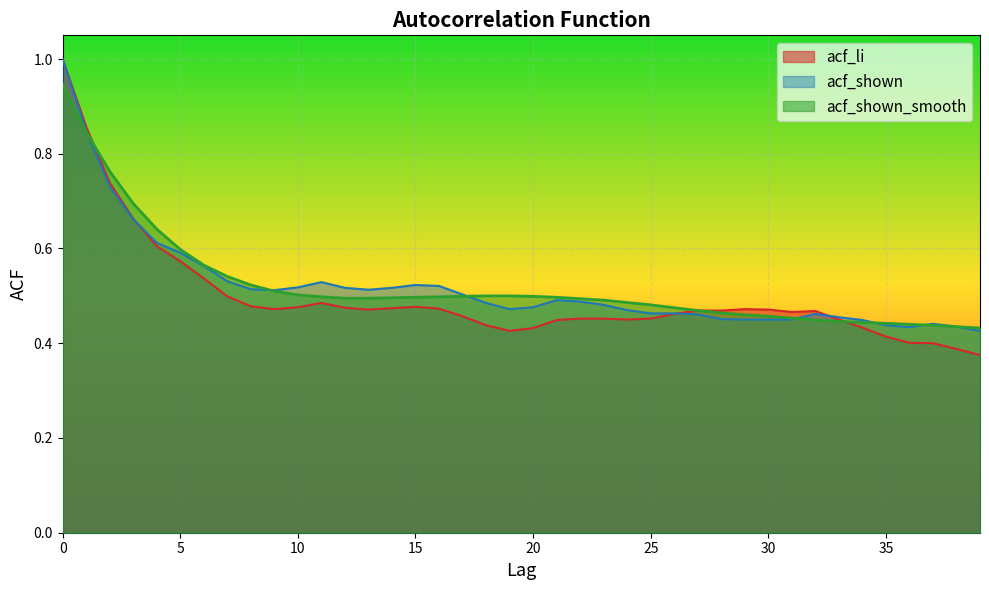

What is the difference between the acf_shown_smooth values at 34 and 7?

0.1